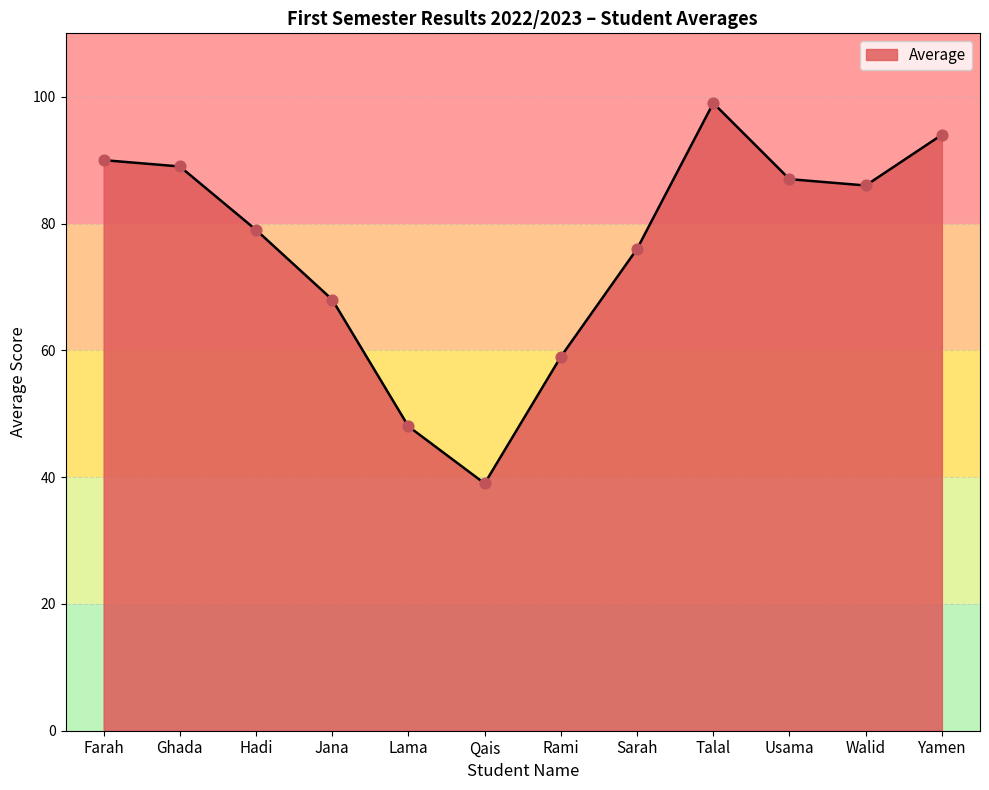

What is the change in value from Qais to Yamen?

+55